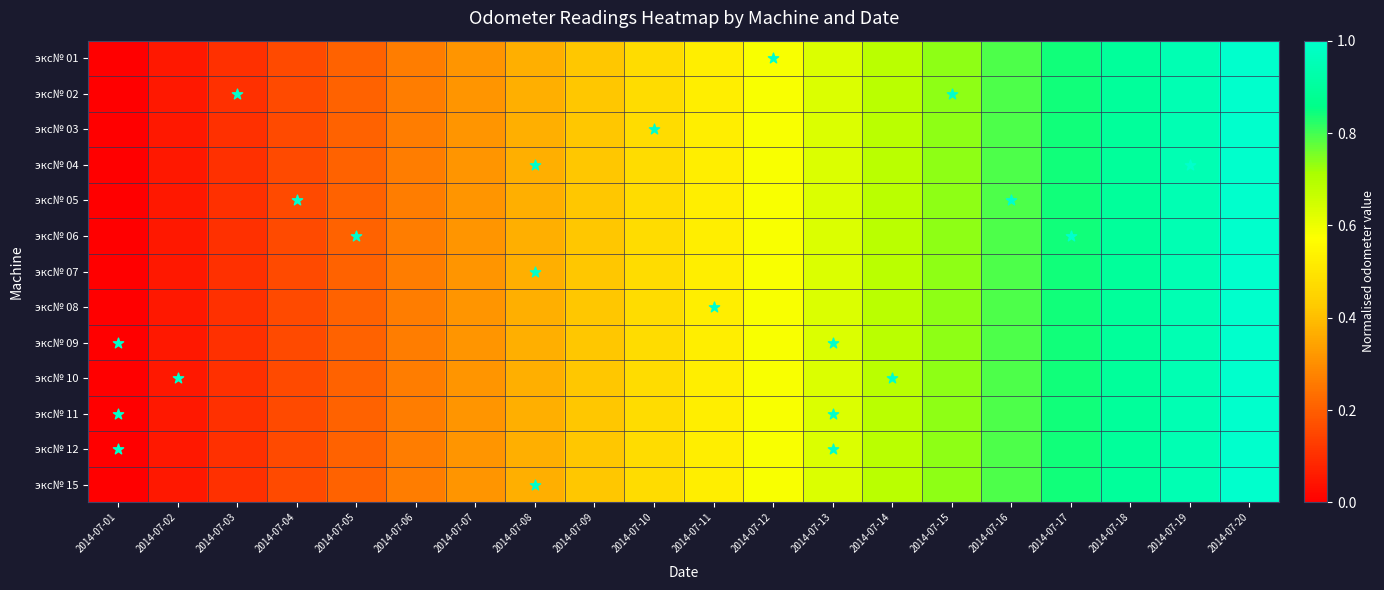

At how many categories does at least one series exceed 0?

19